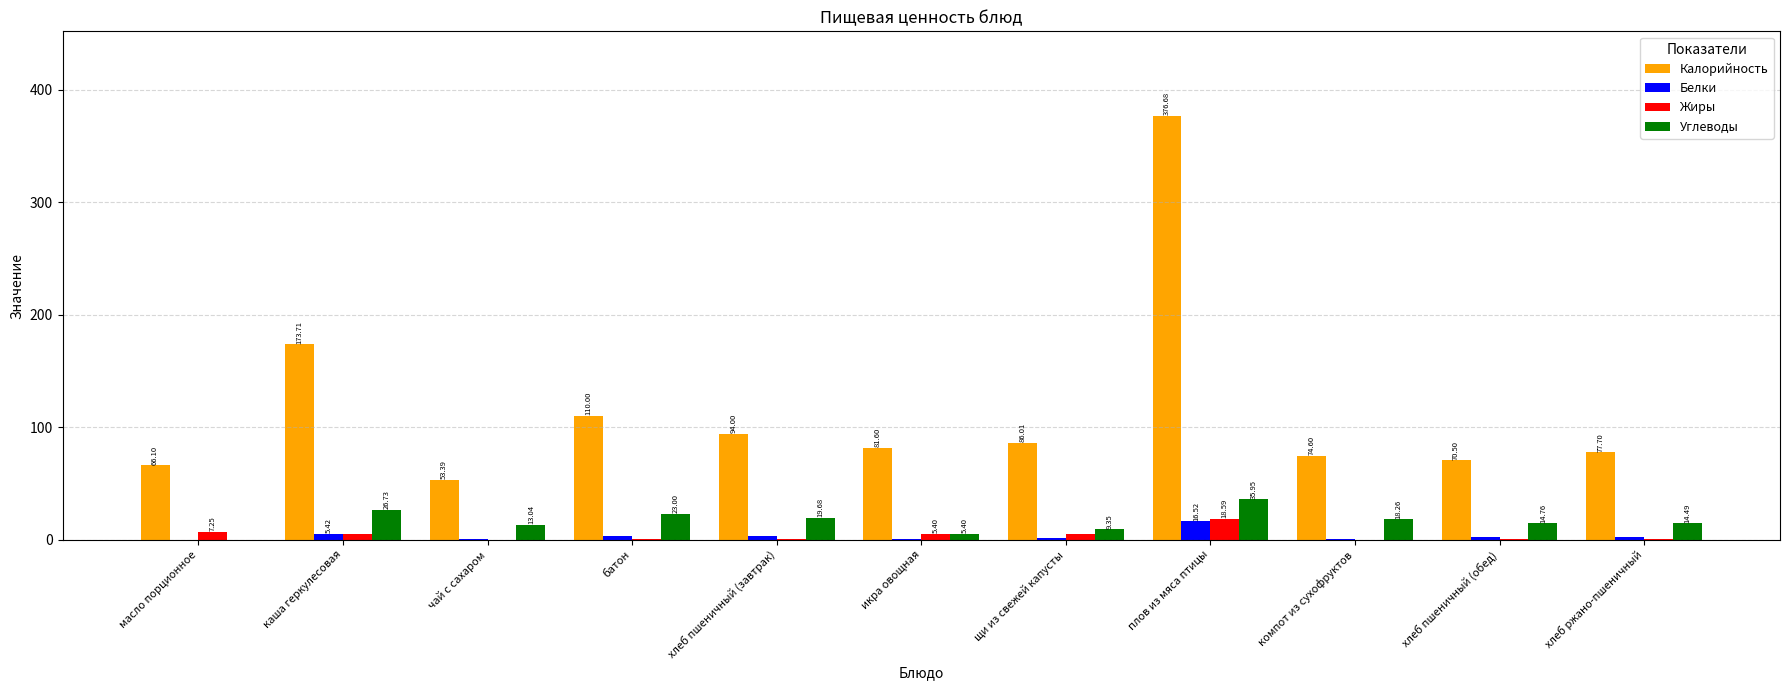

How many groups of bars are there?

11